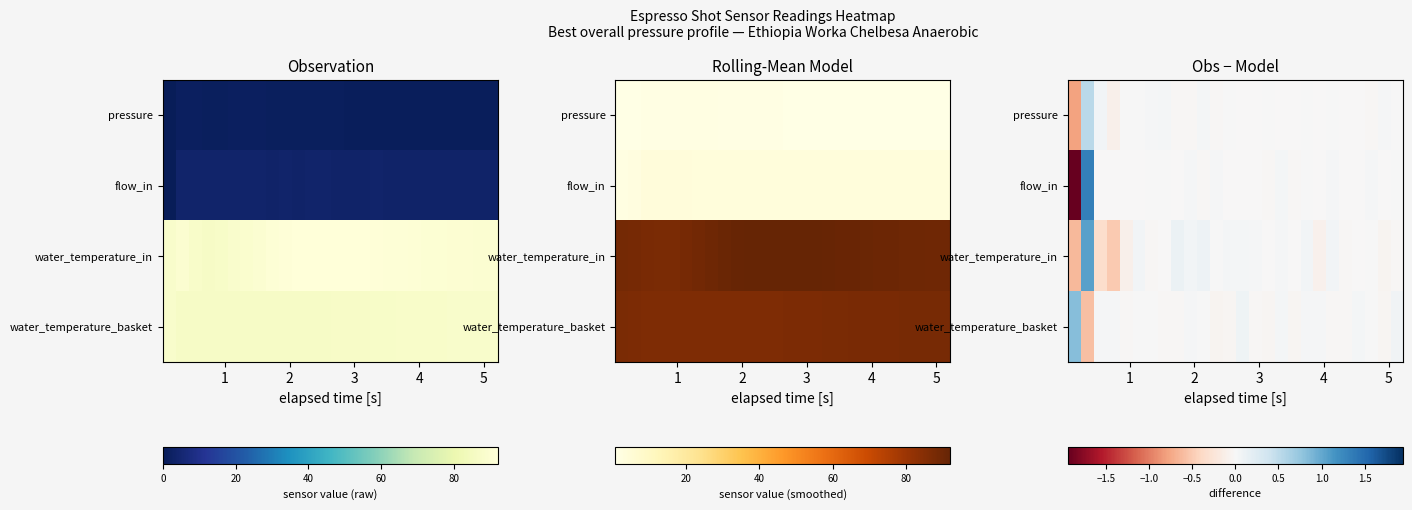

At how many categories does at least one series exceed 0?

24